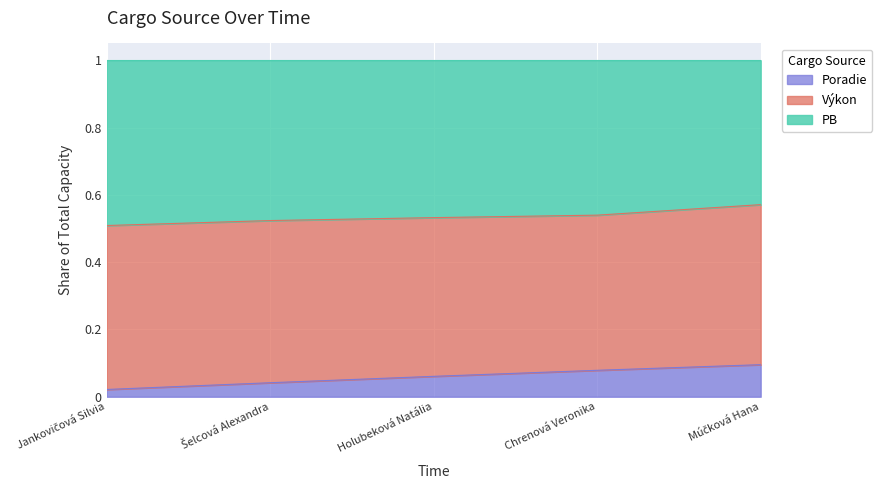

True or false: Poradie has a value of 0.1 at Múčková Hana.

True